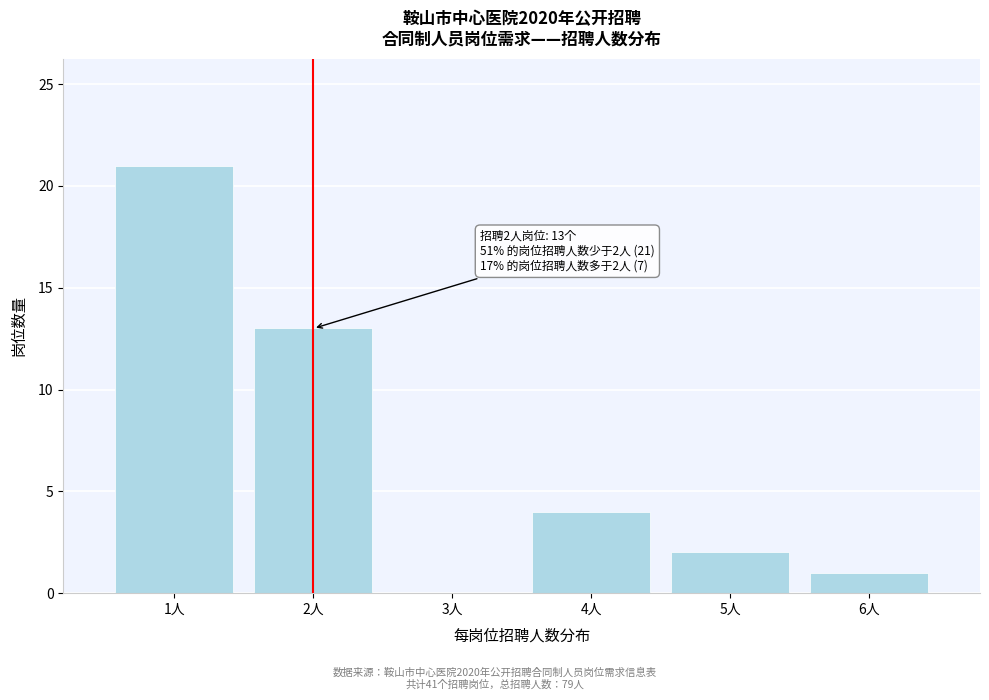

Reading left to right, list all the values displayed in this chart.

1人=21	2人=13	3人=0	4人=4	5人=2	6人=1